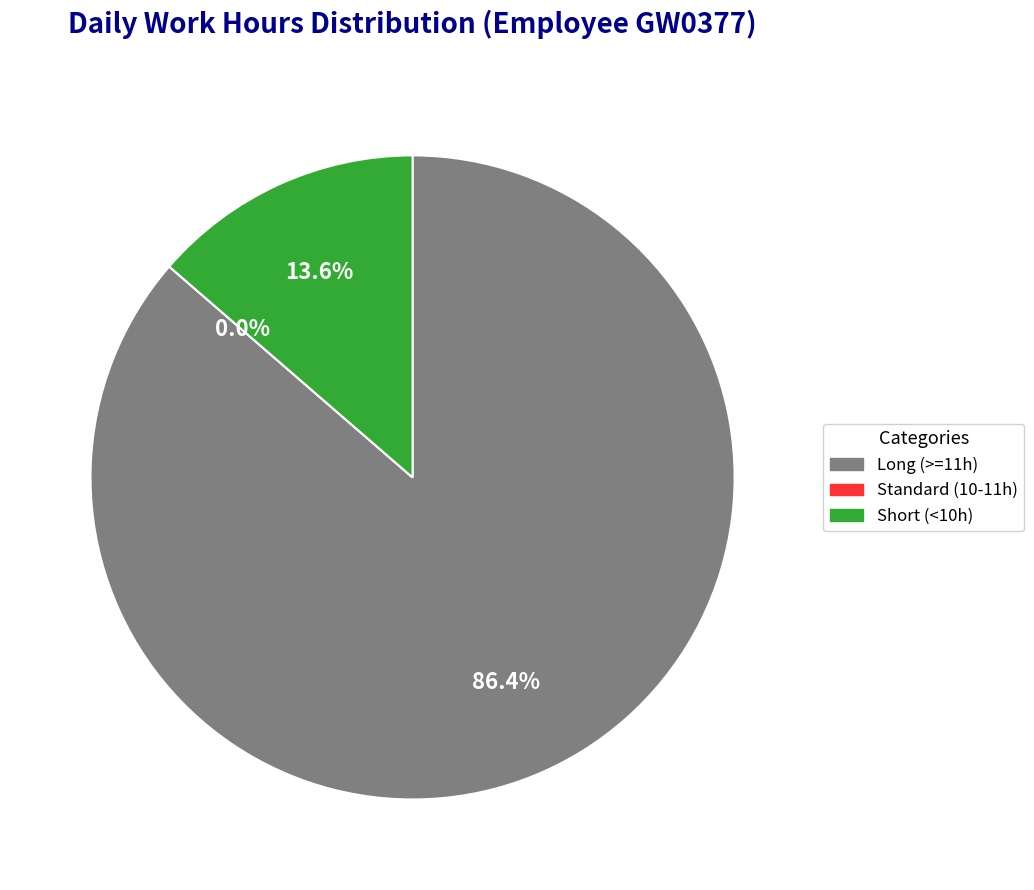

Is it true that 2-Thu is 10% of the pie?

False